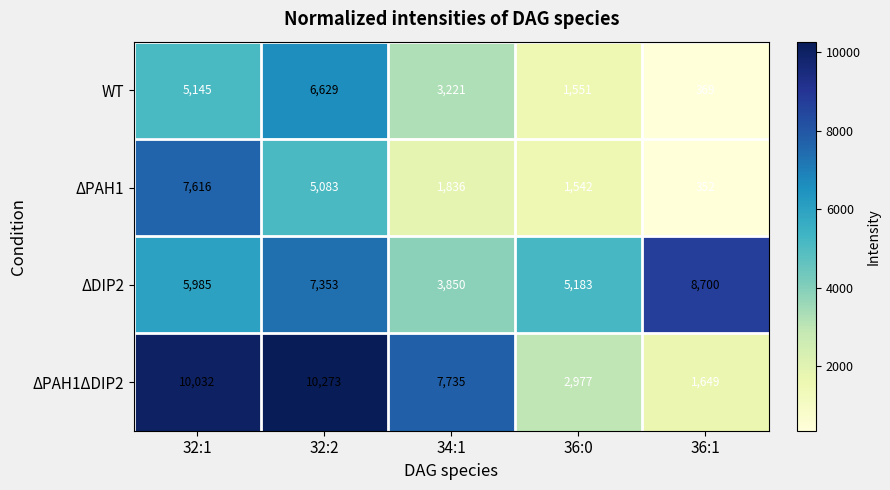

How many categories are shown in the chart?

5